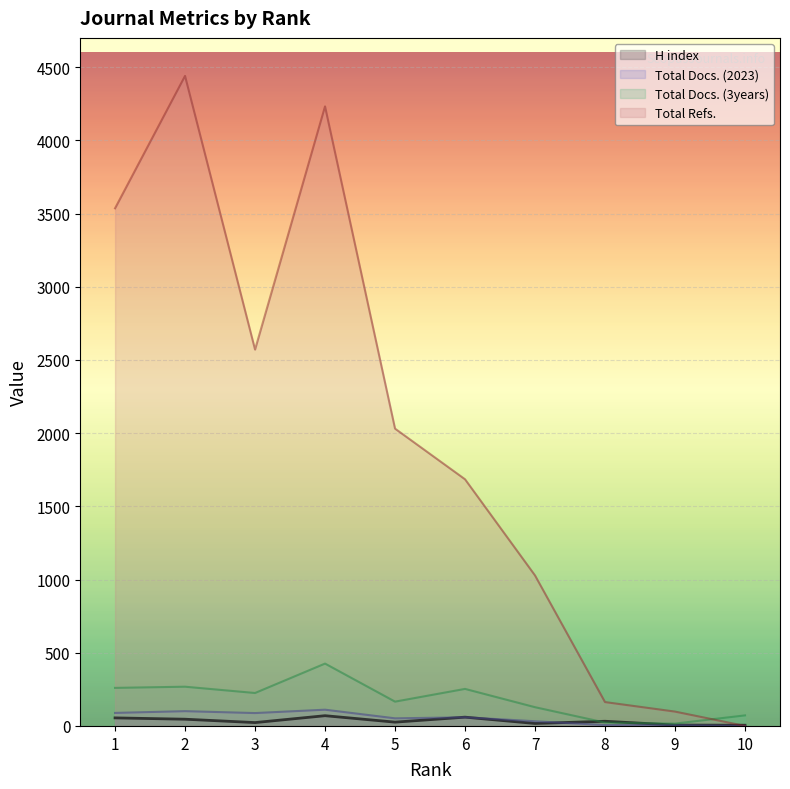

Is it true that Total Docs. (3years) equals 135 at 1?

False